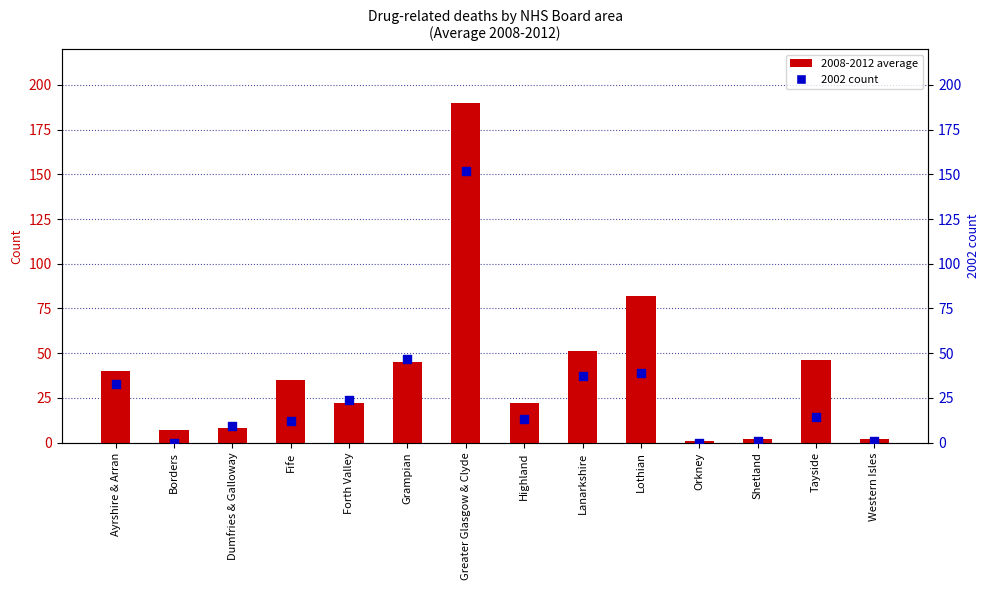

What are all the series names shown in the legend?

2008-2012 average, 2002 count